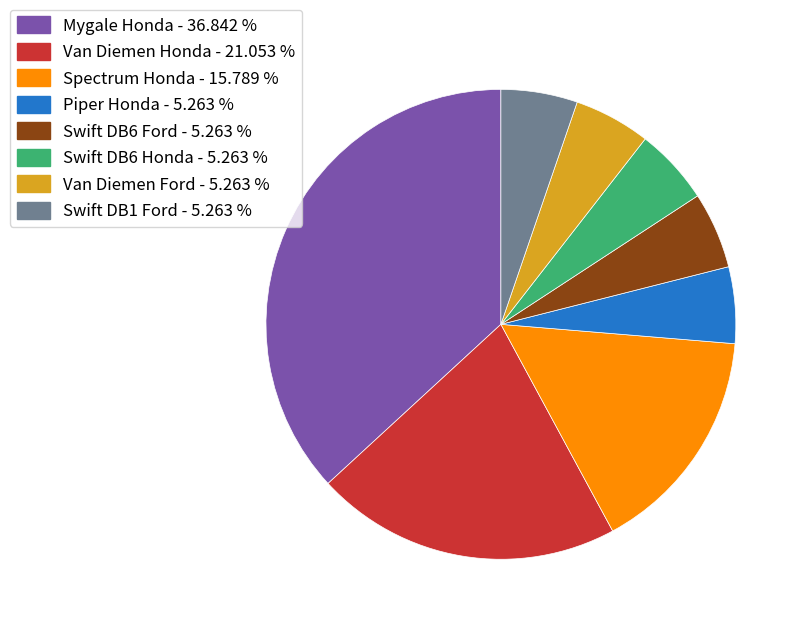

Approximately how many times larger is the value at Mygale Honda compared to Swift DB6 Ford?

7.0